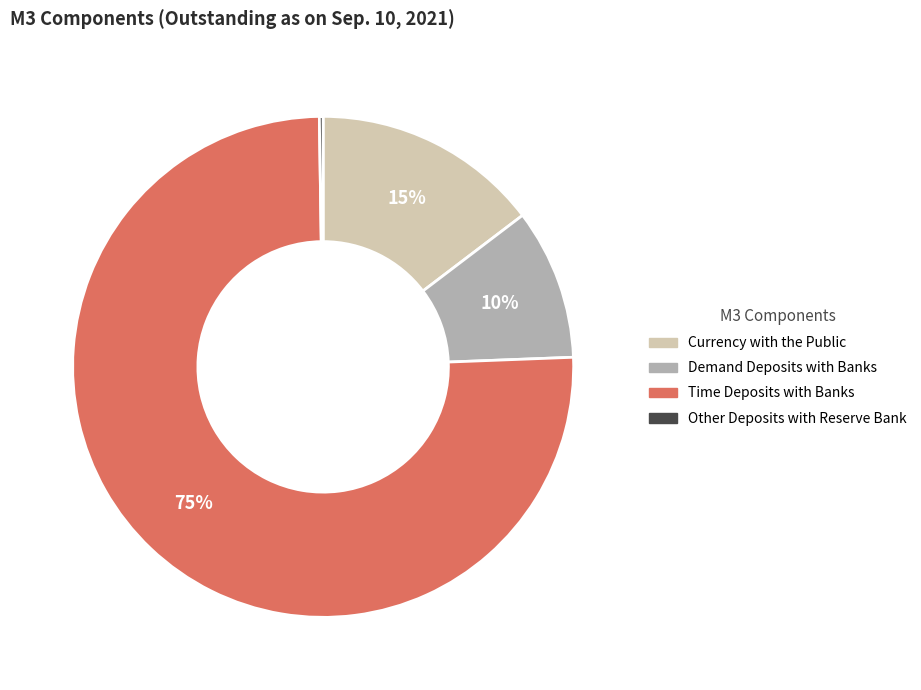

Approximately how many times larger is the value at Demand Deposits with Banks compared to Currency with the Public?

0.7